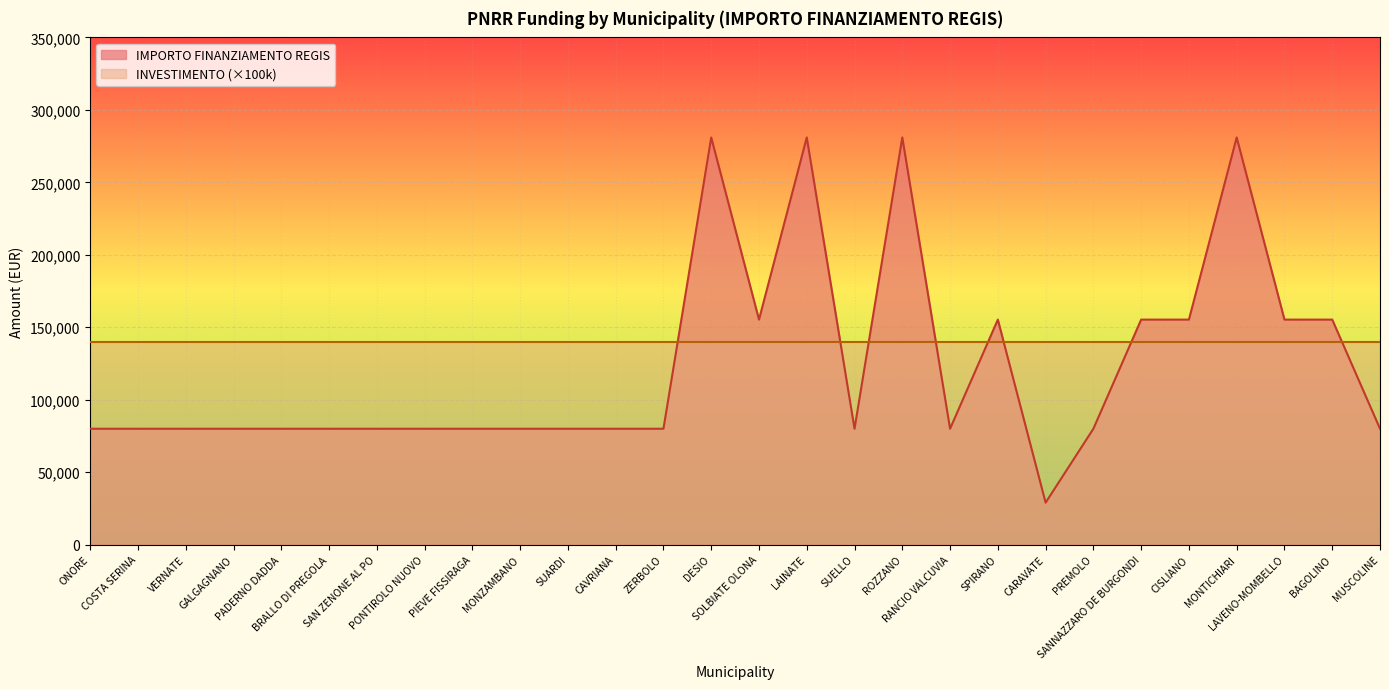

List the labels in order of value, smallest first.

CARAVATE, ONORE, COSTA SERINA, VERNATE, GALGAGNANO, PADERNO DADDA, BRALLO DI PREGOLA, SAN ZENONE AL PO, PONTIROLO NUOVO, PIEVE FISSIRAGA, MONZAMBANO, SUARDI, CAVRIANA, ZERBOLO, SUELLO, RANCIO VALCUVIA, PREMOLO, MUSCOLINE, SOLBIATE OLONA, SPIRANO, SANNAZZARO DE BURGONDI, CISLIANO, LAVENO-MOMBELLO, BAGOLINO, DESIO, LAINATE, ROZZANO, MONTICHIARI